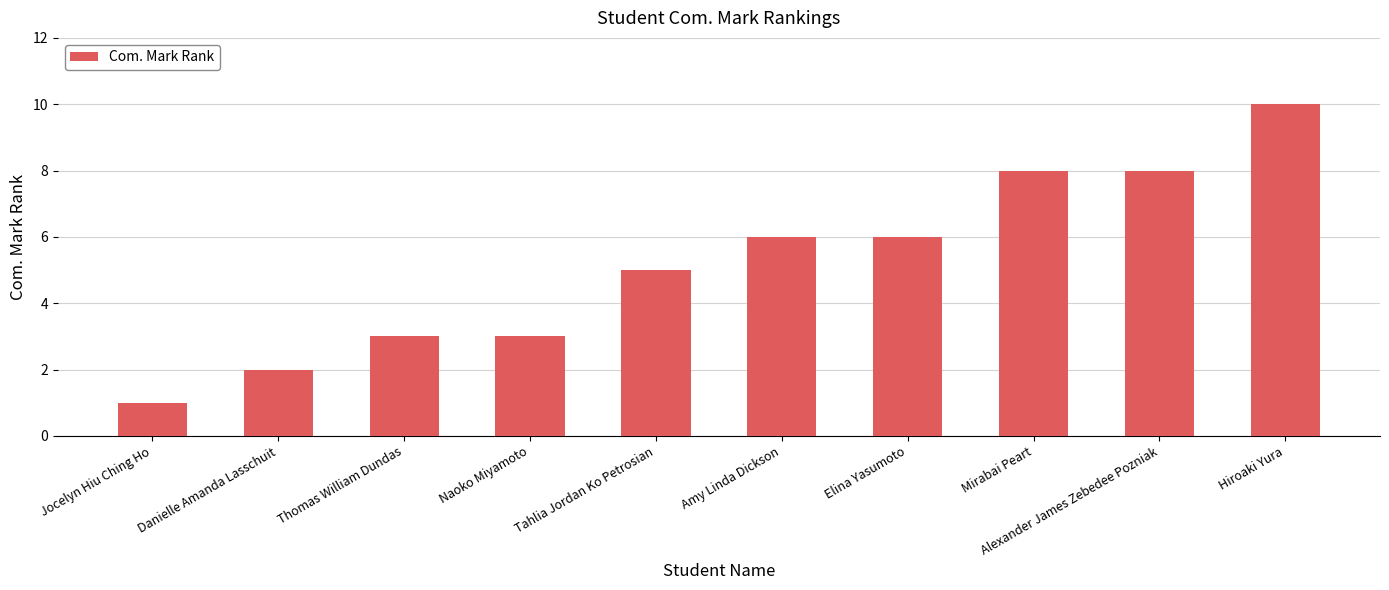

What is the greatest value displayed?

10